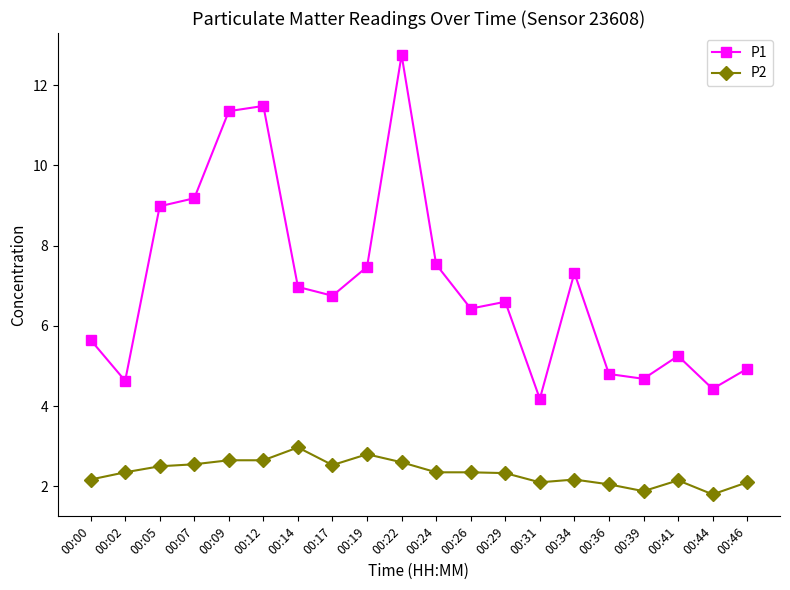

In P1, how many points are lower than both neighbors (excluding endpoints)?

6